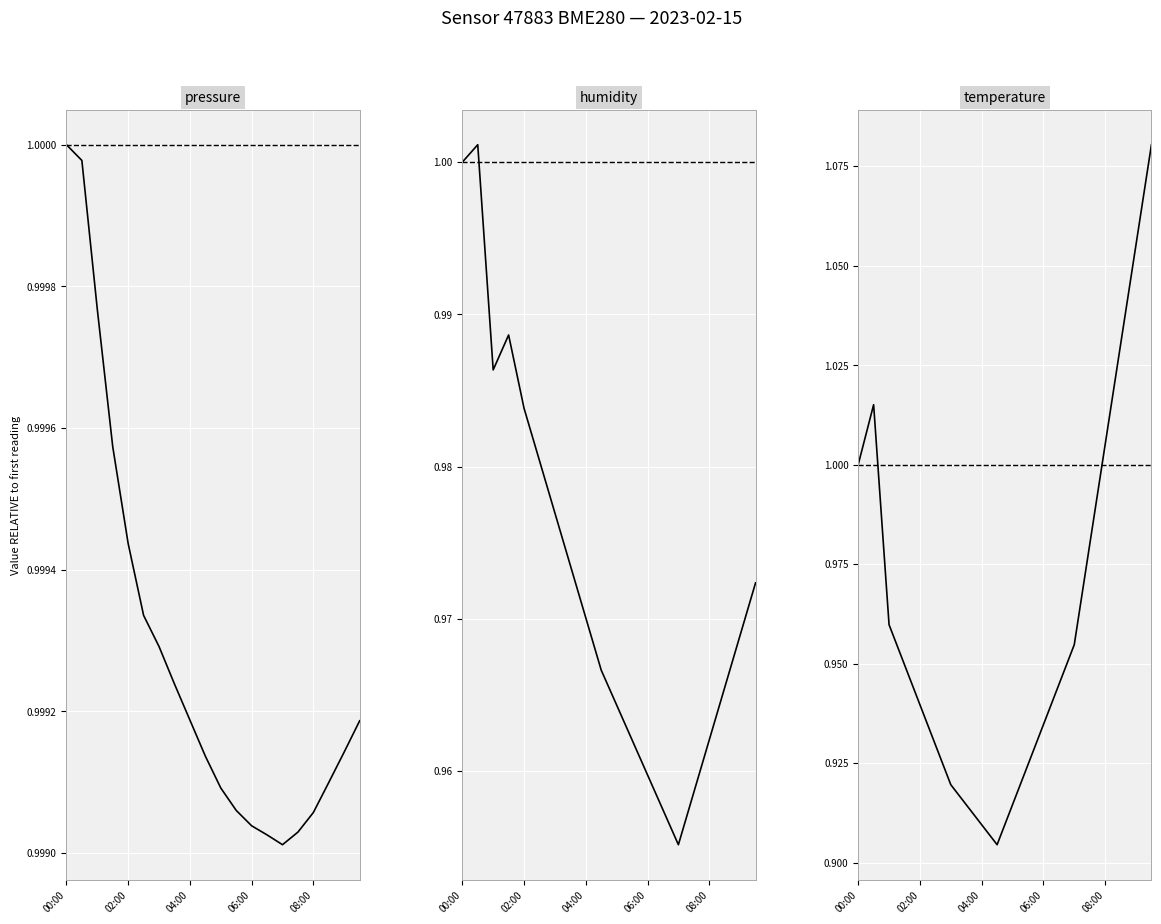

Is this an area chart (filled region under the line)?

No